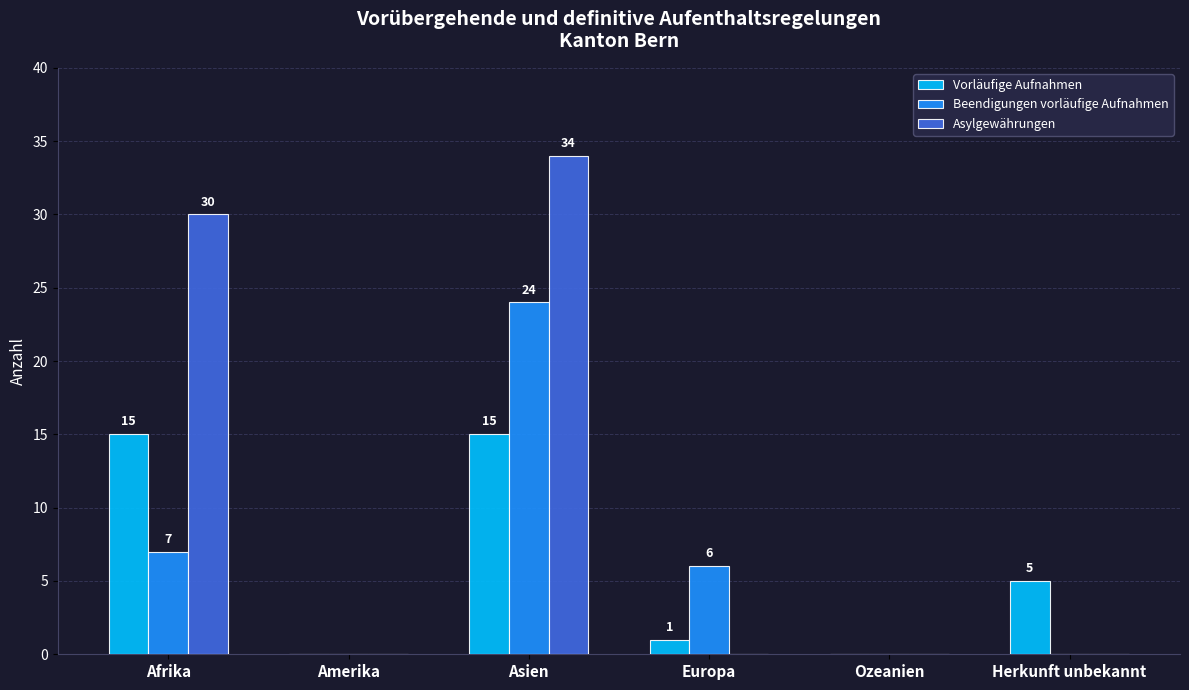

Between Asien and Ozeanien, which series saw the biggest shift?

Asylgewährungen